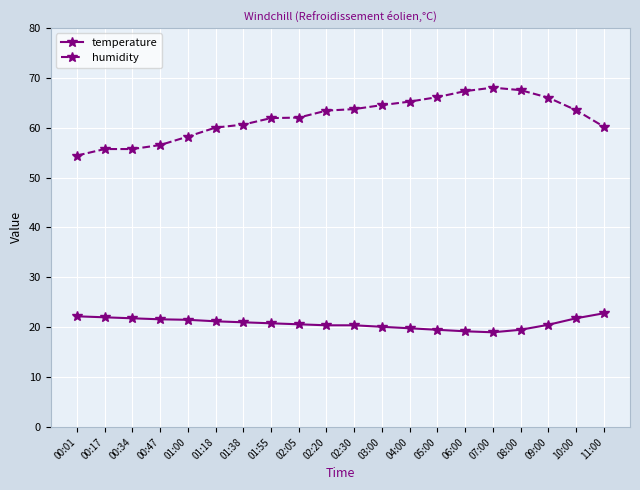

What is the label of the 17th point from the left?

08:00